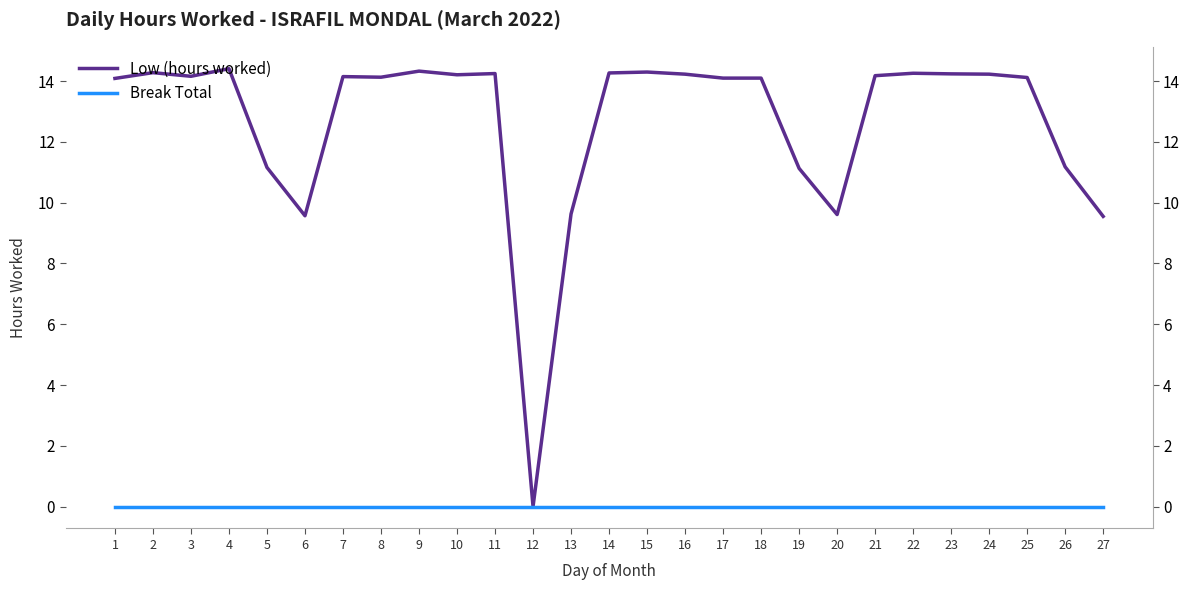

The Break Total series shows 0.0 at 27. True or false?

True